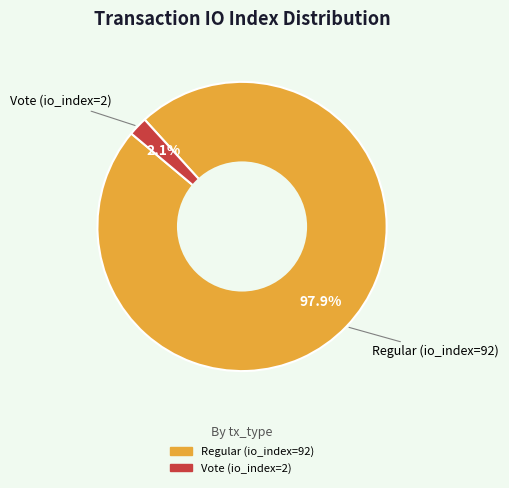

What is the smallest slice in the pie chart?

Vote (io_index=2)